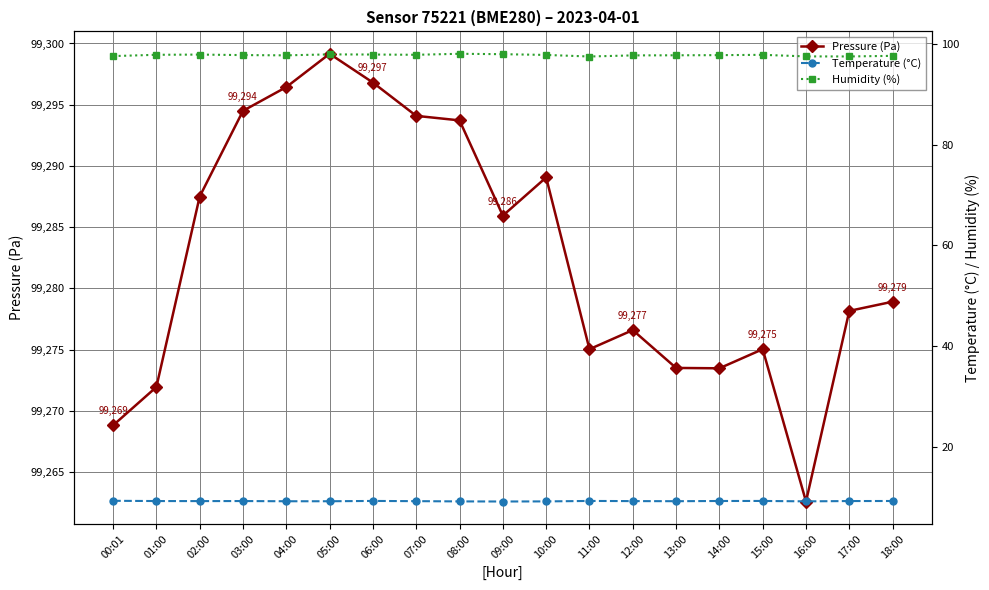

What is the value of the Humidity (%) point at the 2nd from the left?

97.9